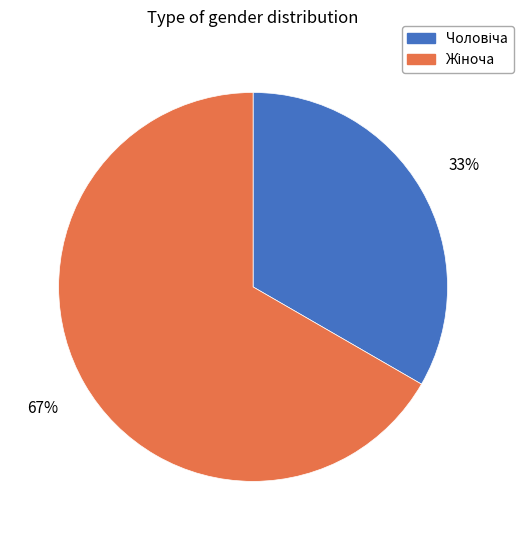

Is there a majority slice in this chart?

Yes